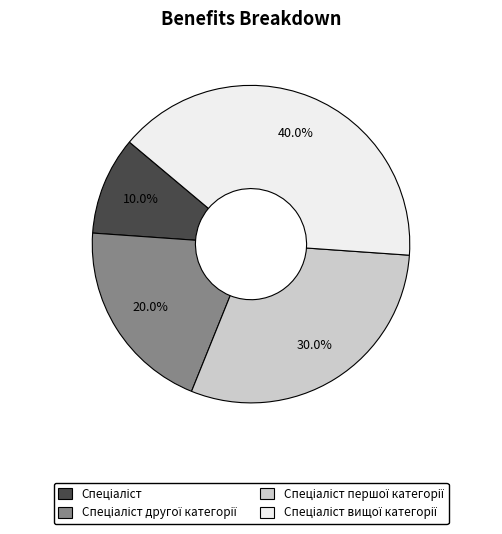

Is there any slice that represents more than half of the pie?

No